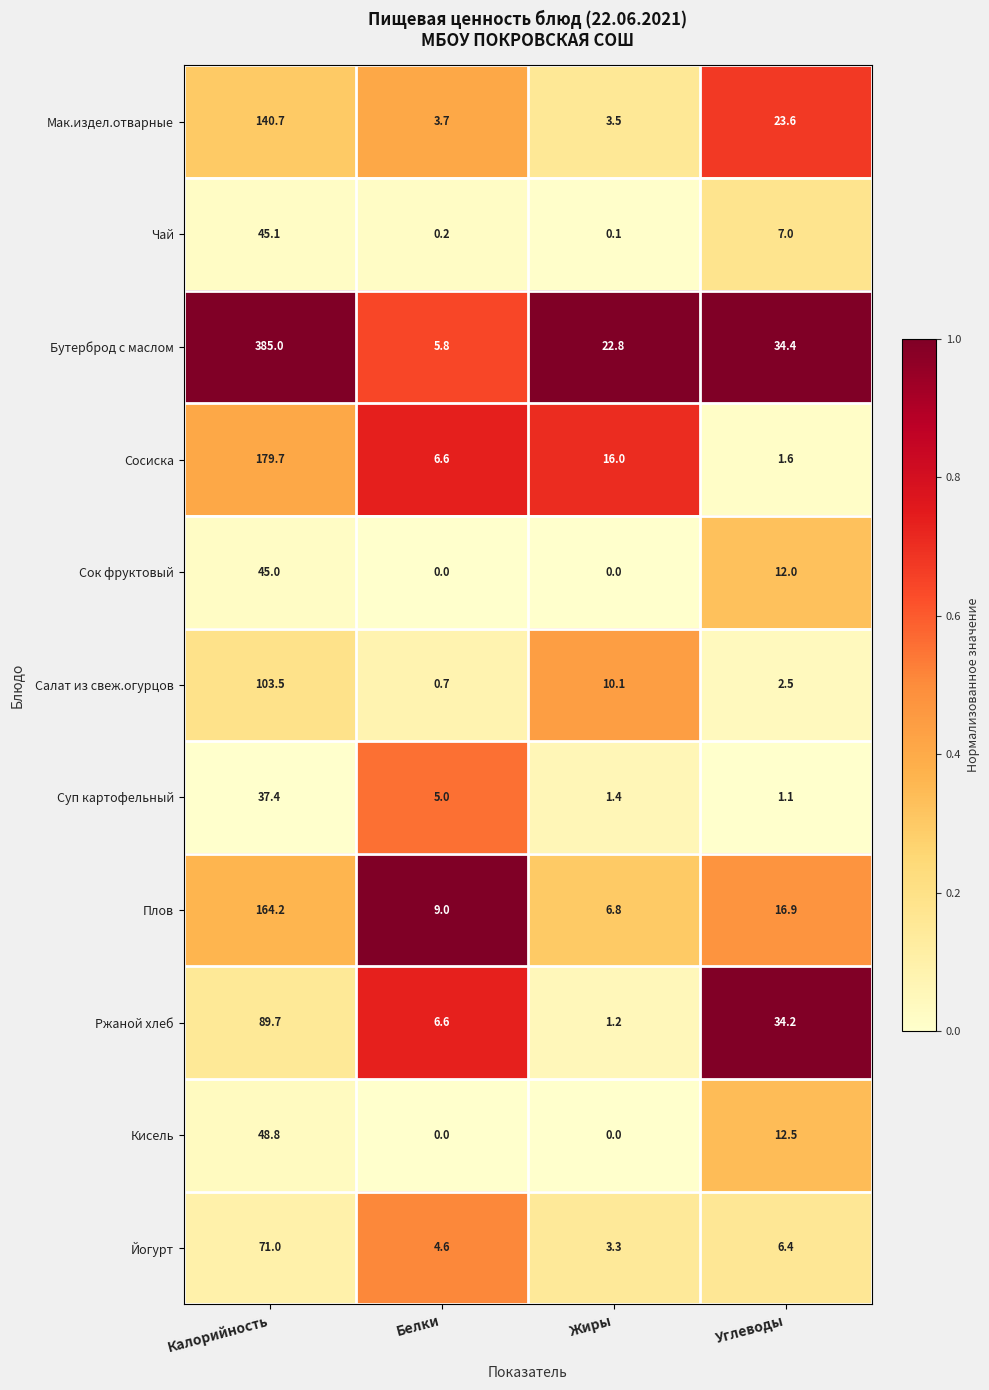

What is the minimum value for Бутерброд с маслом?

5.8